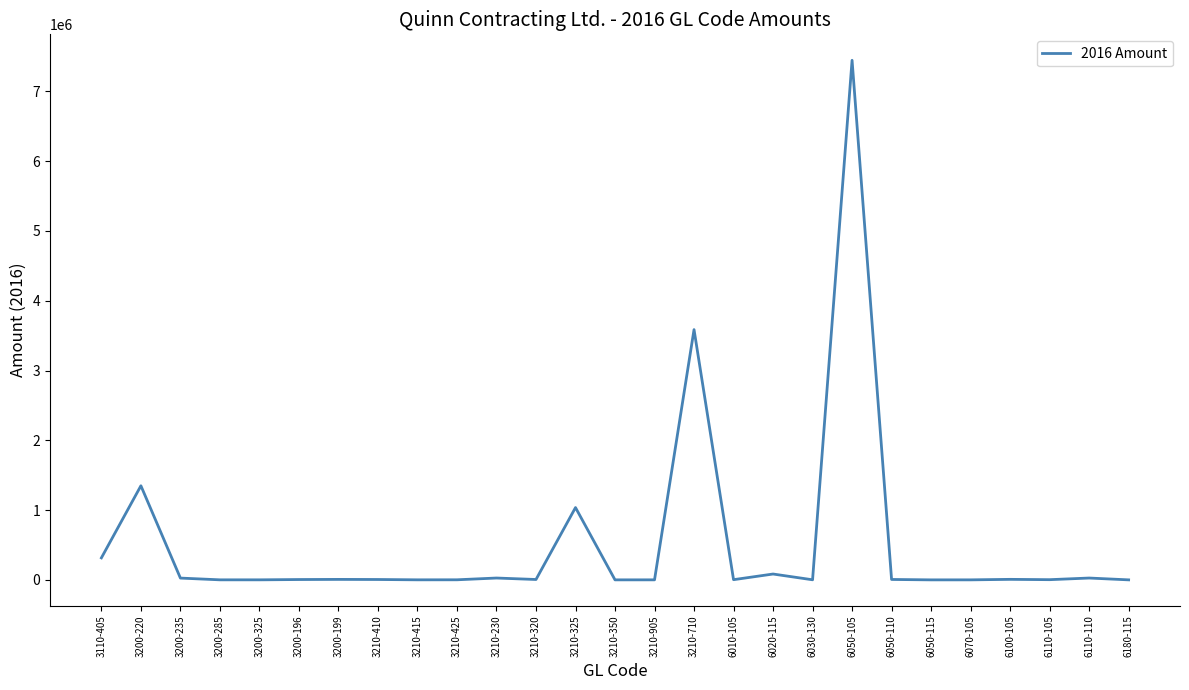

Where does the data first go above 5523?

3110-405